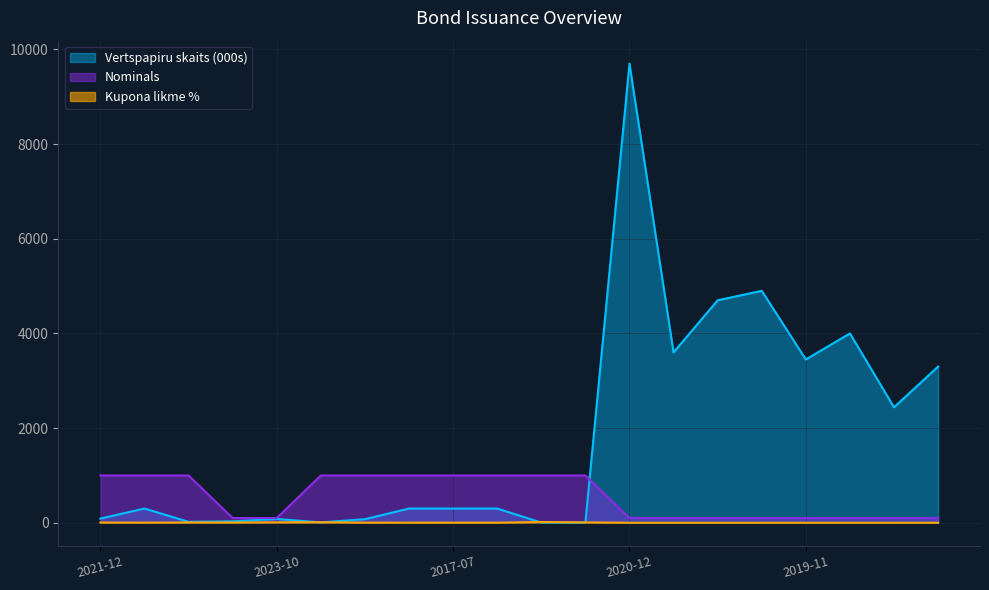

Does the chart display data point markers on the line(s)?

No